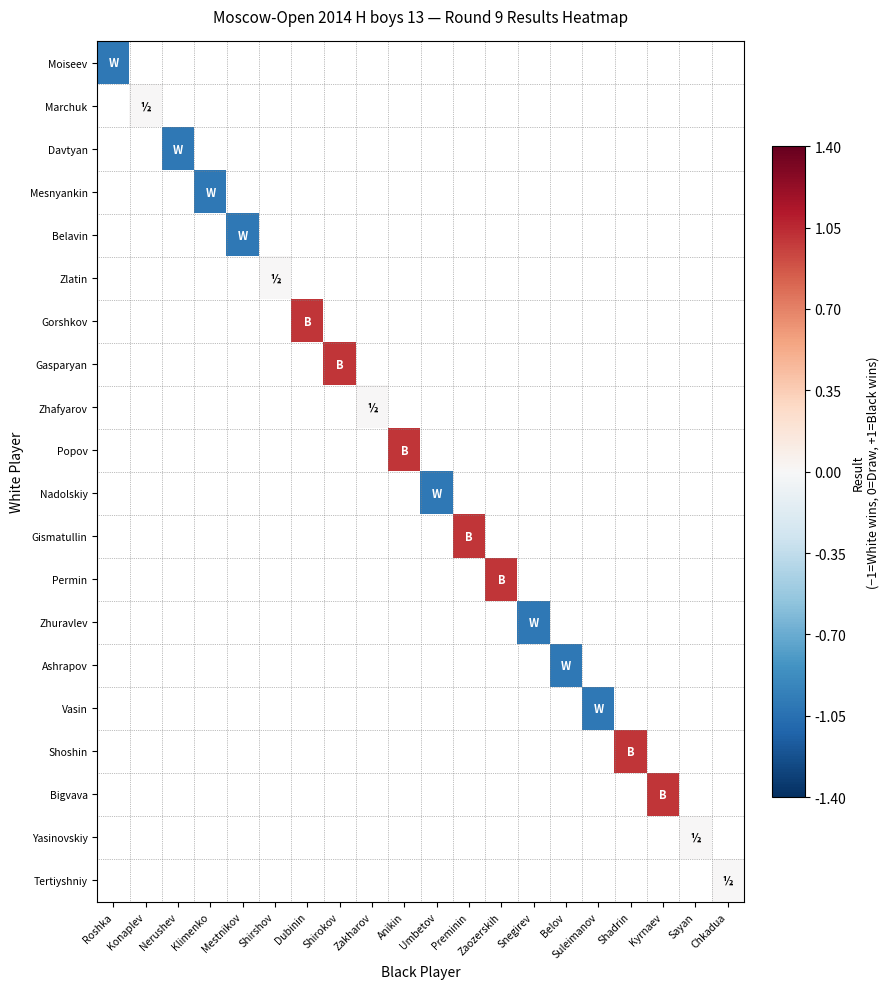

Is the value of Shoshin at Konaplev greater than the value of Zlatin at Konaplev?

No